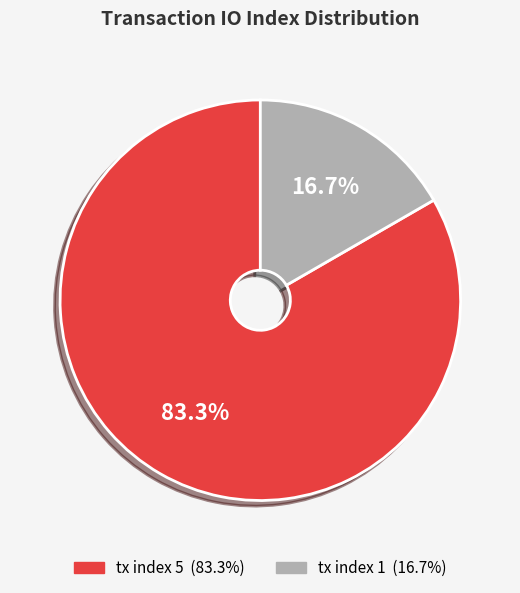

Which has a higher value, tx index 1 or tx index 5?

tx index 5